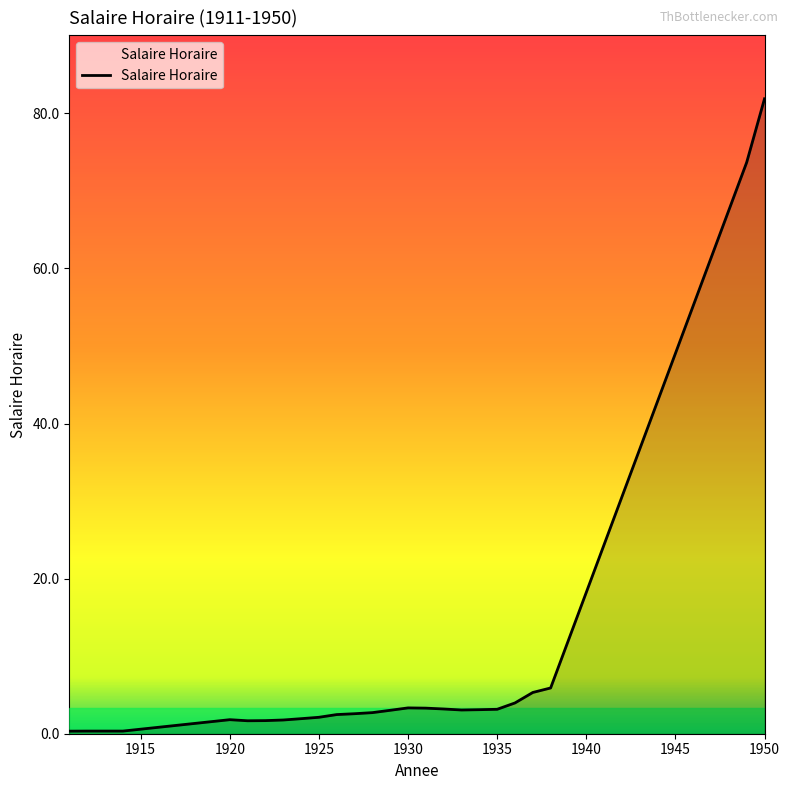

What is the greatest value displayed?

81.9